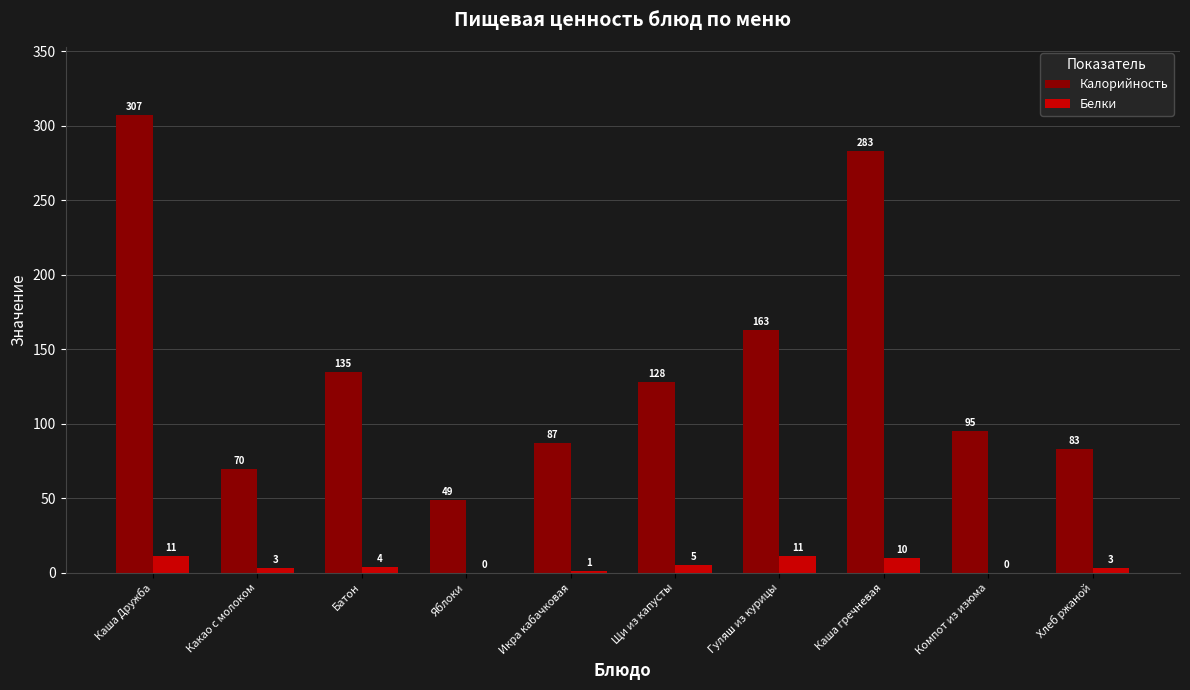

Which series has the largest total across all categories?

Калорийность